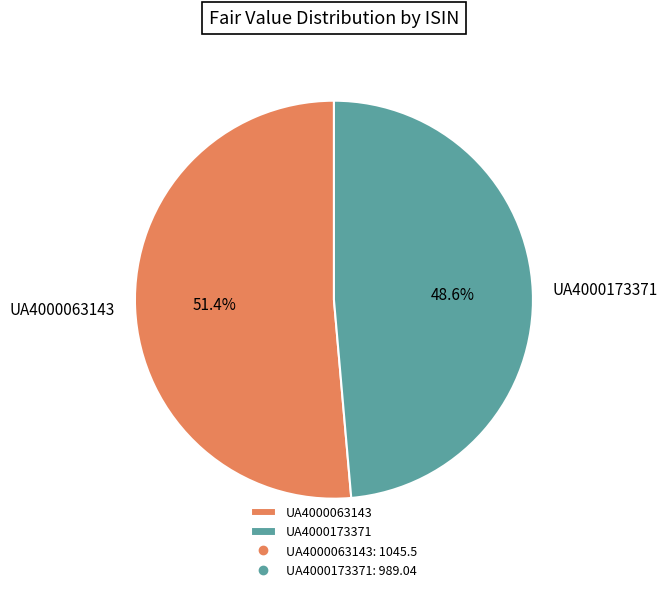

Count the number of slices in the pie.

2